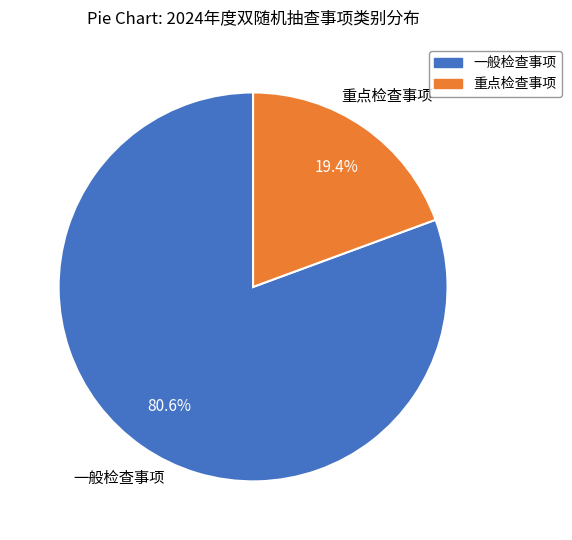

Combined, do 重点检查事项 and 一般检查事项 account for over 50%?

Yes